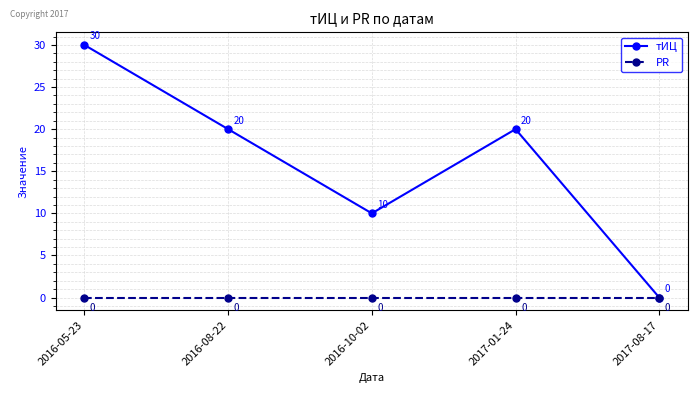

Rank the series by their average value, from lowest to highest.

PR, тИЦ